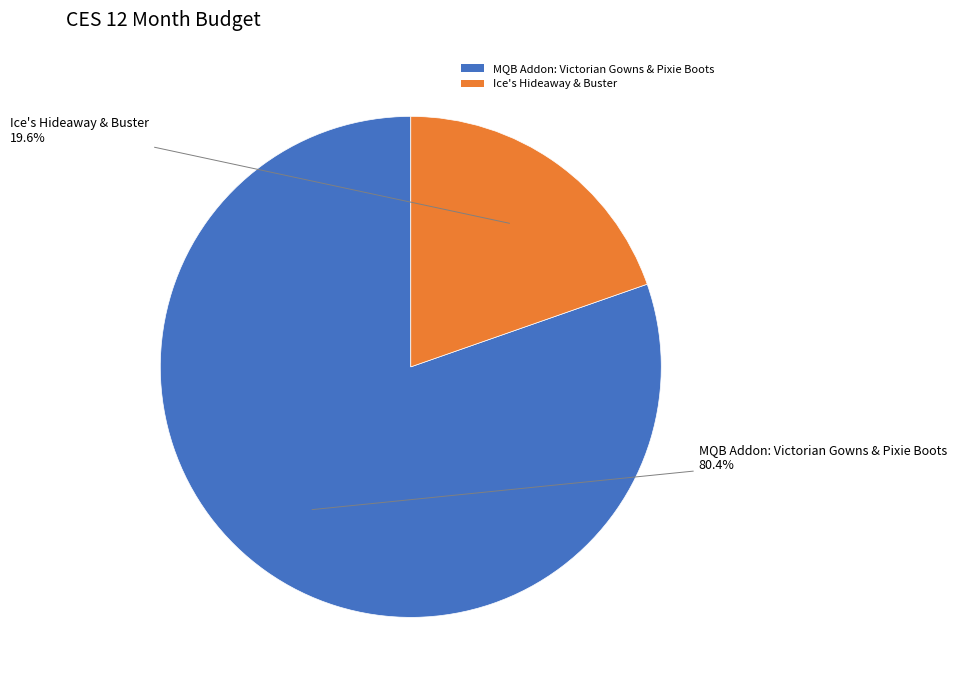

The Ice's Hideaway & Buster slice represents 20% of the pie. True or false?

True